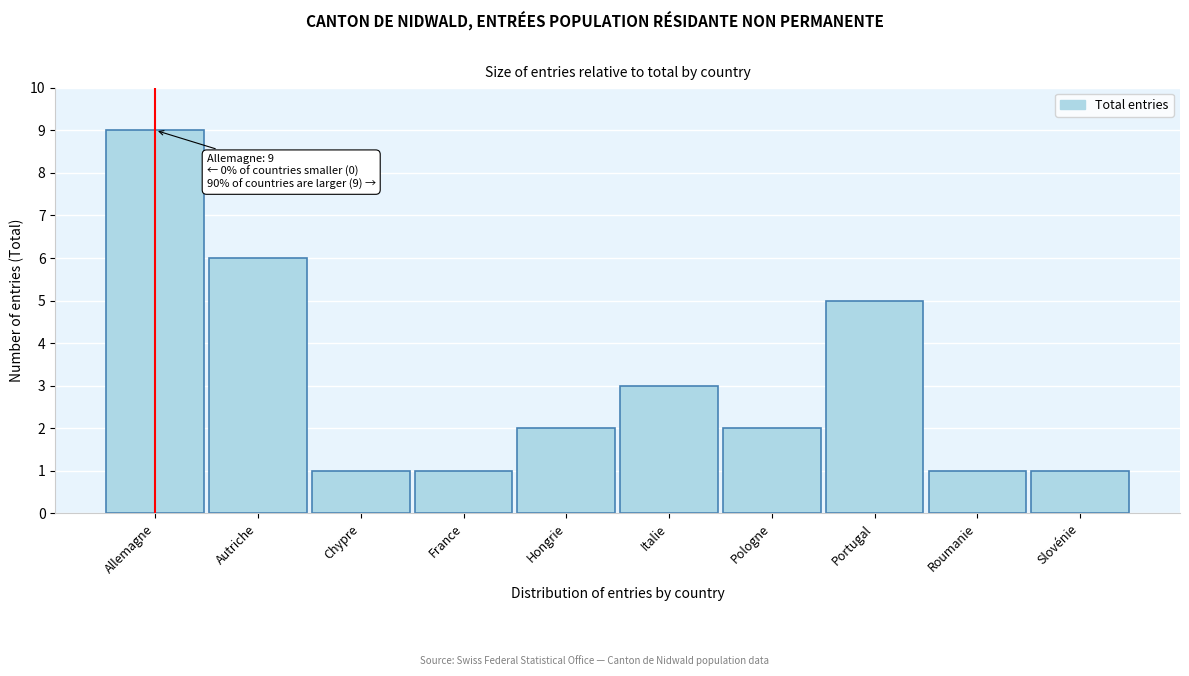

Reading left to right, transcribe all the data shown in this chart.

9	6	1	1	2	3	2	5	1	1